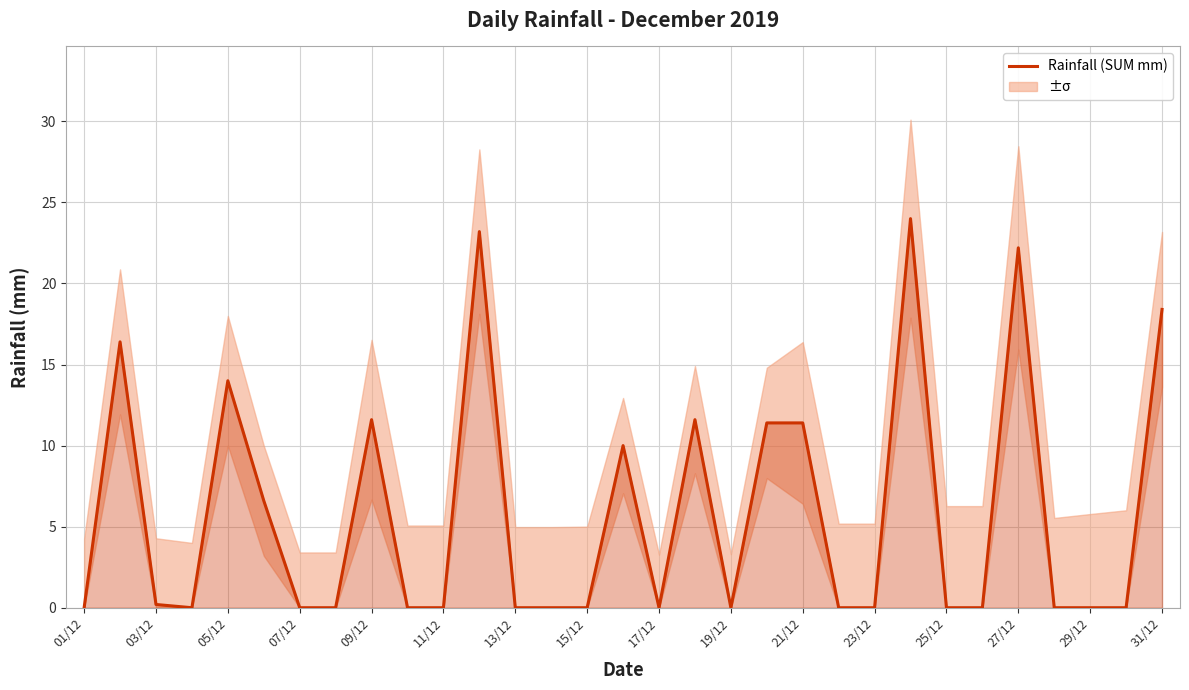

What is the difference between the maximum and minimum values?

24.0